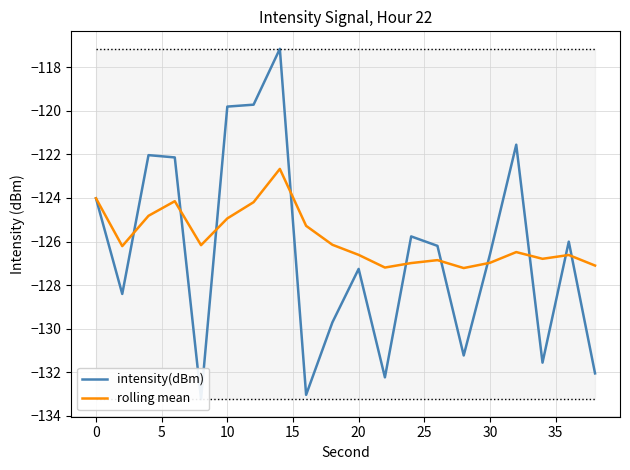

The value of rolling mean at 20 is -166.5. True or false?

False